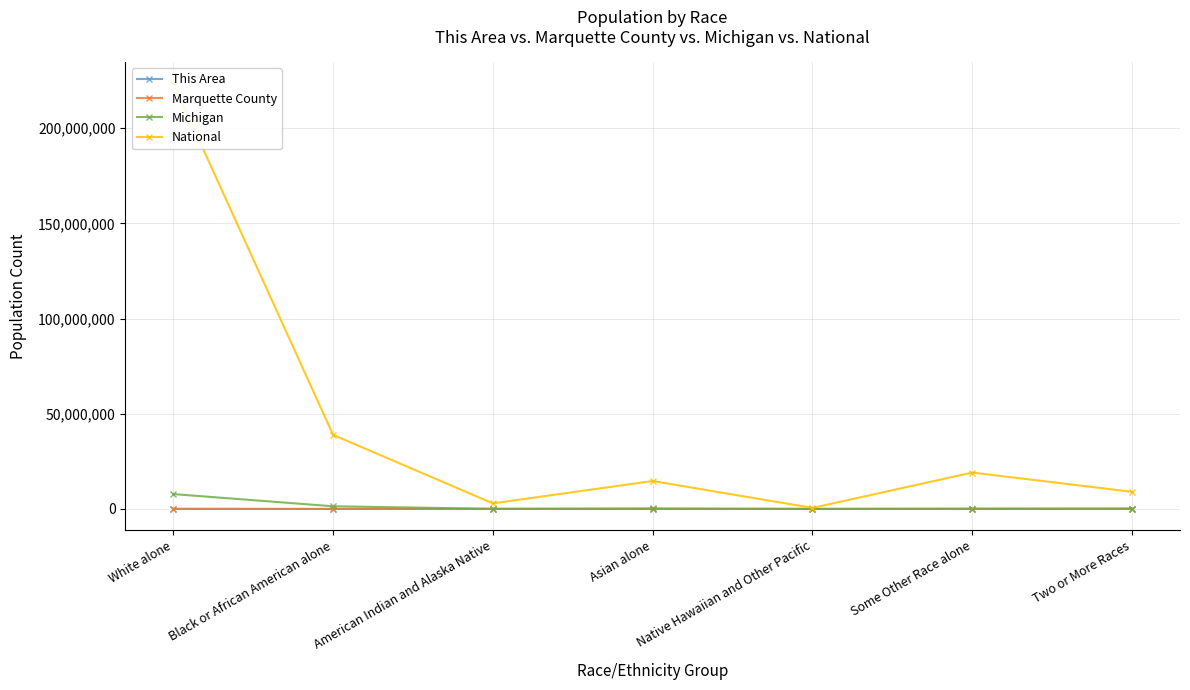

At how many categories does at least one series exceed 174901043?

1